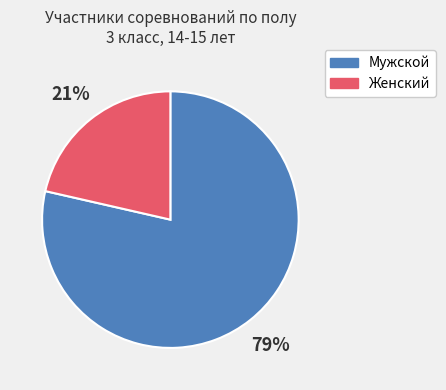

Is there any slice that represents more than half of the pie?

Yes